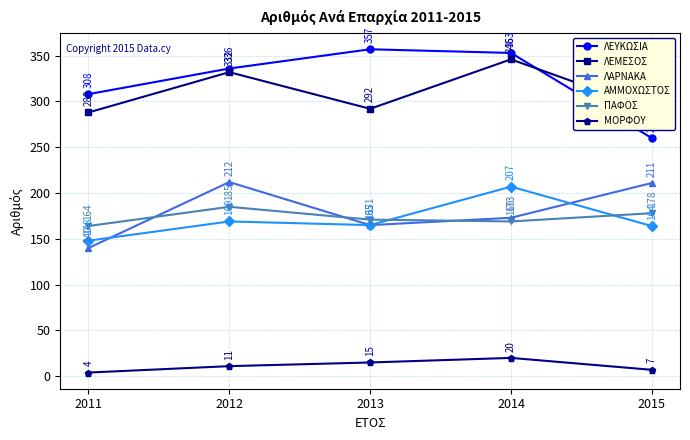

Between 2013 and 2015, which series saw the biggest shift?

ΛΕΥΚΩΣΙΑ